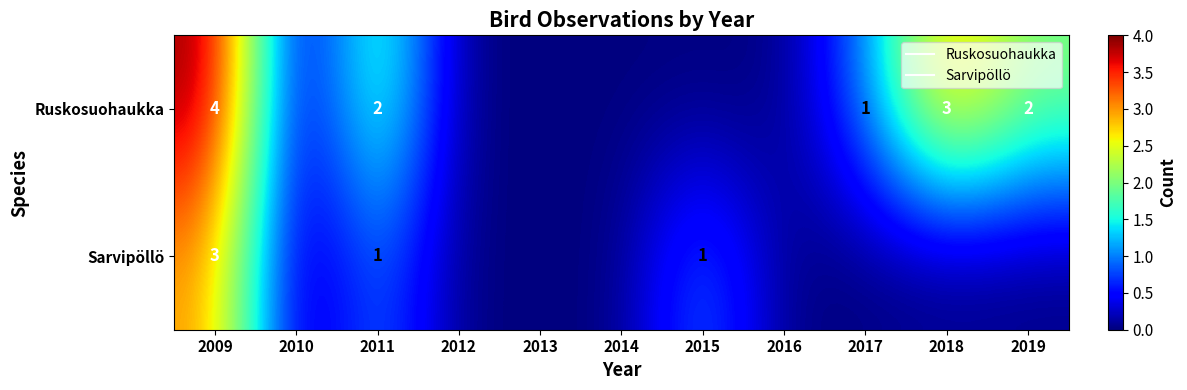

What is the difference between the second highest and second lowest values in the Ruskosuohaukka series?

3